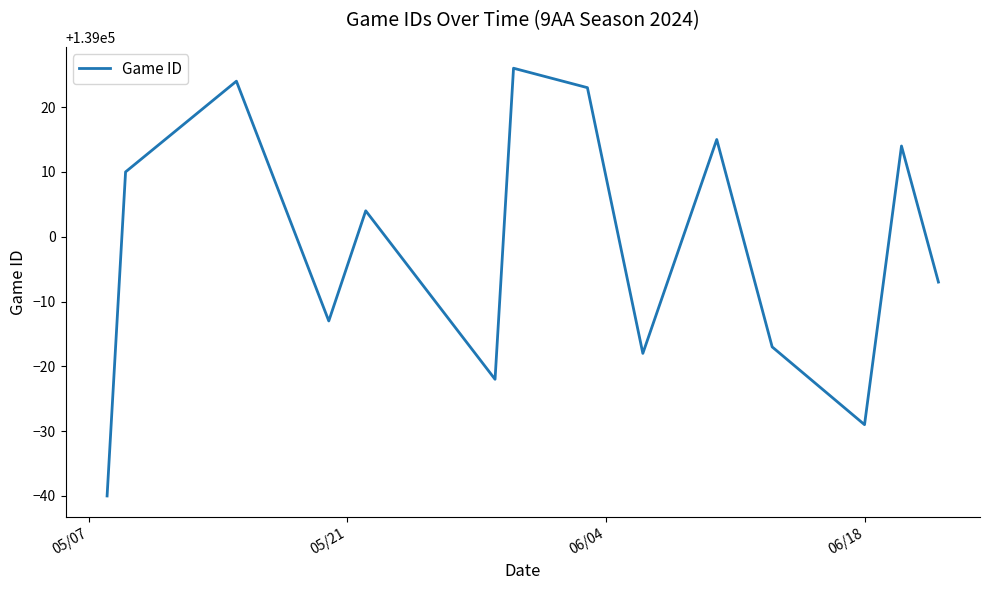

What is the minimum value shown in the chart?

138960